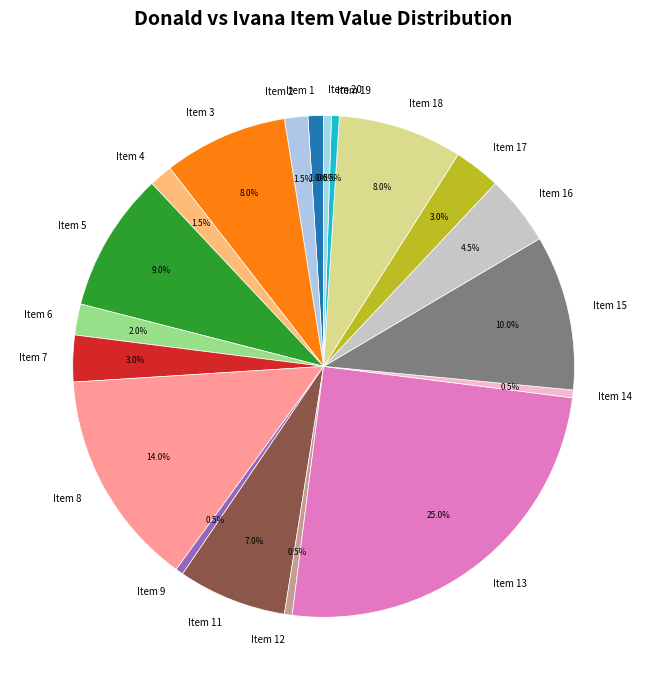

What is the largest slice in the pie chart?

Item 13